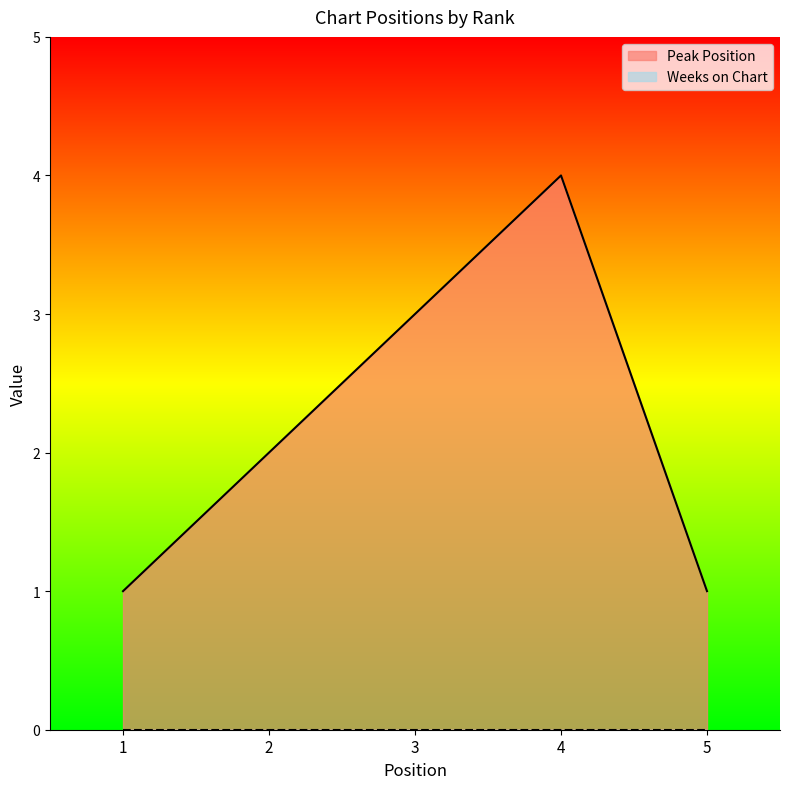

True or false: the data shows 2 at 2.

True